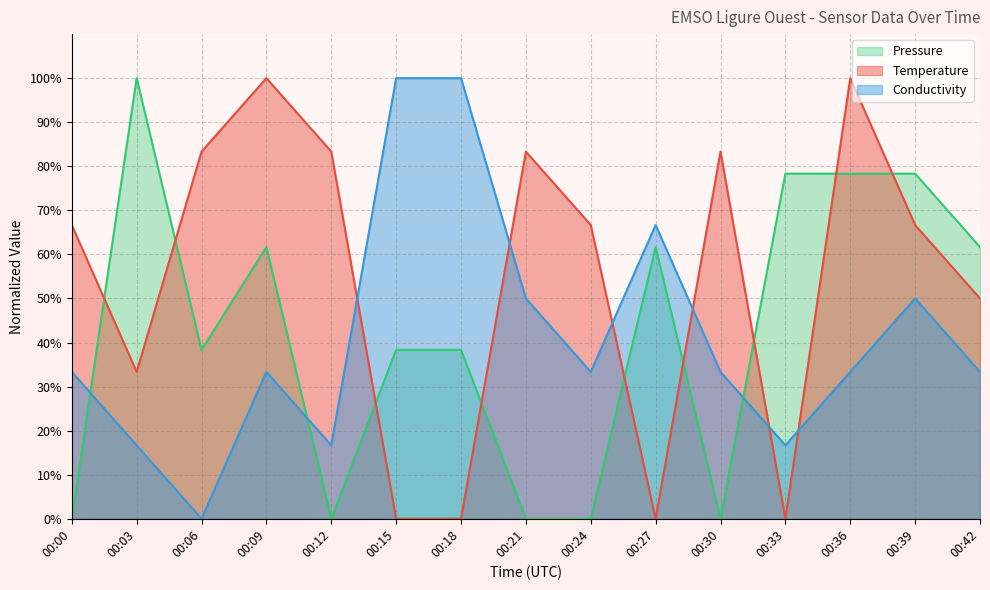

What are all the series names shown in the legend?

Pressure, Temperature, Conductivity